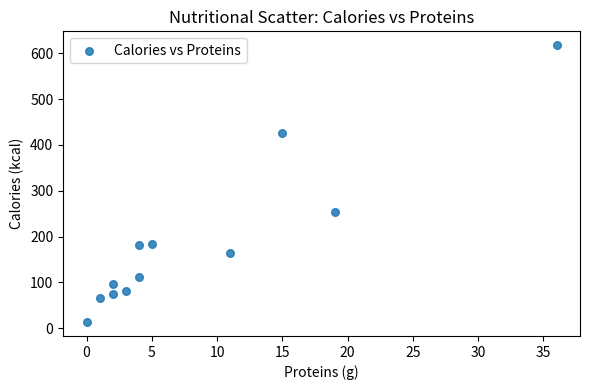

What Y value in the scatter plot is closest to 315?

254